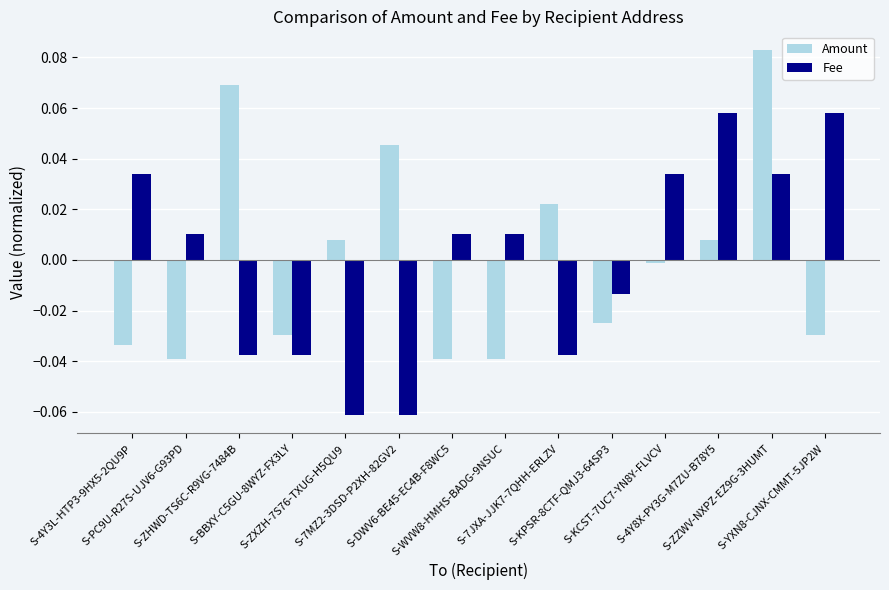

Does the chart contain any negative values?

Yes